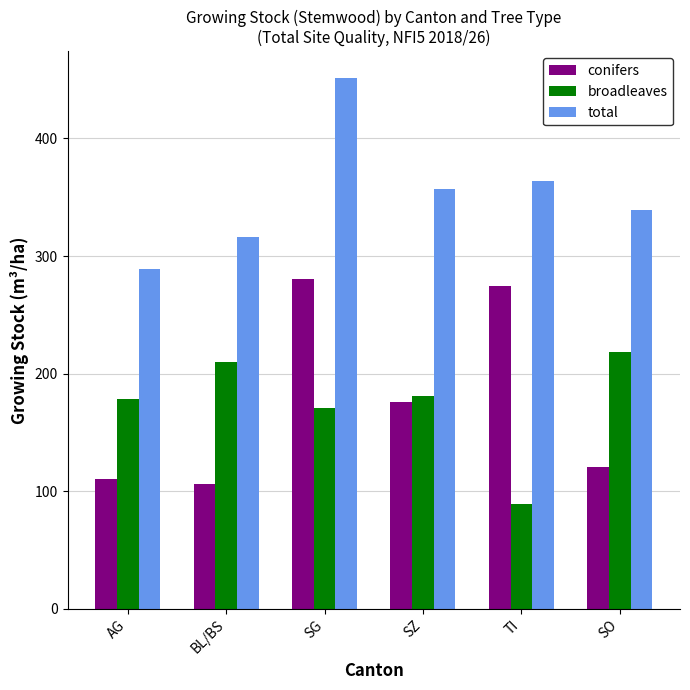

At which label does conifers first exceed 176?

SG